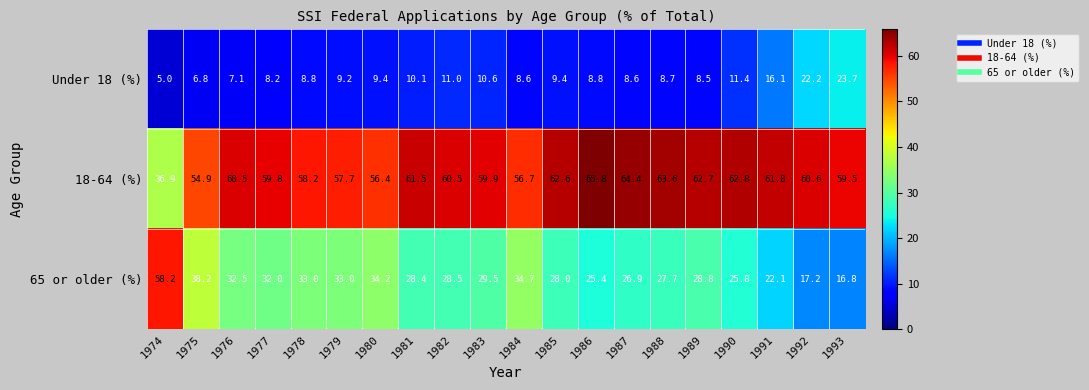

What is the sum of all 18-64 (%) values?

1186.8